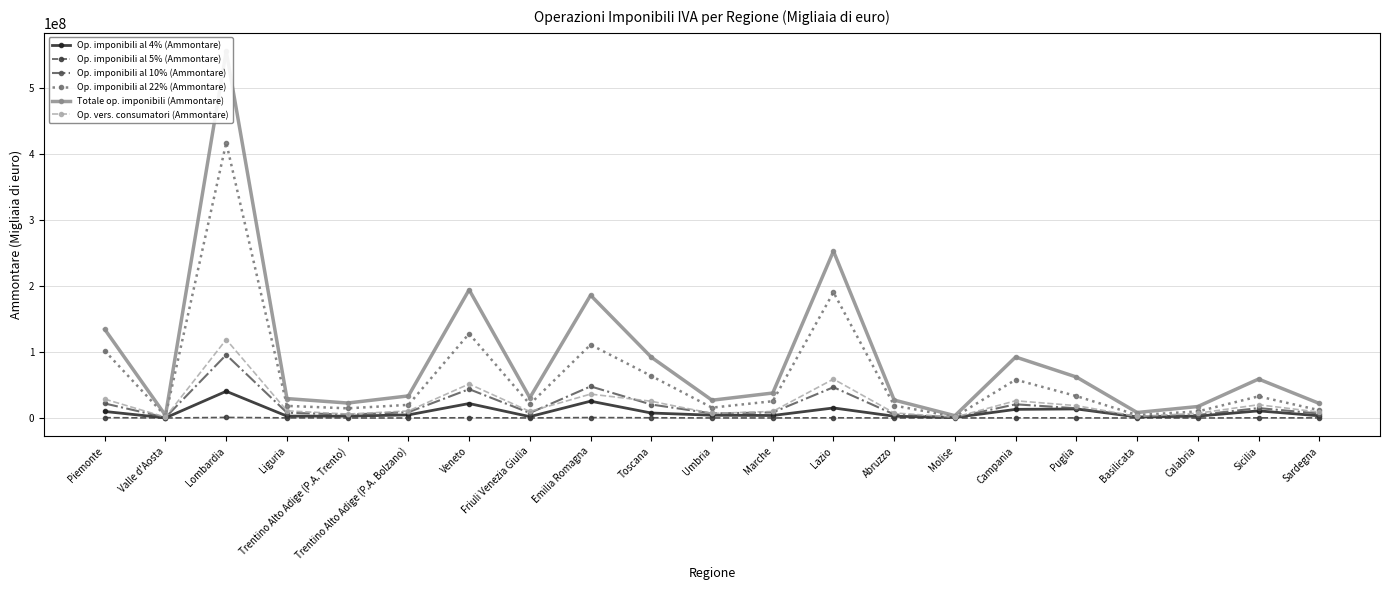

What are all the series names shown in the legend?

Op. imponibili al 4% (Ammontare), Op. imponibili al 5% (Ammontare), Op. imponibili al 10% (Ammontare), Op. imponibili al 22% (Ammontare), Totale op. imponibili (Ammontare), Op. vers. consumatori (Ammontare)